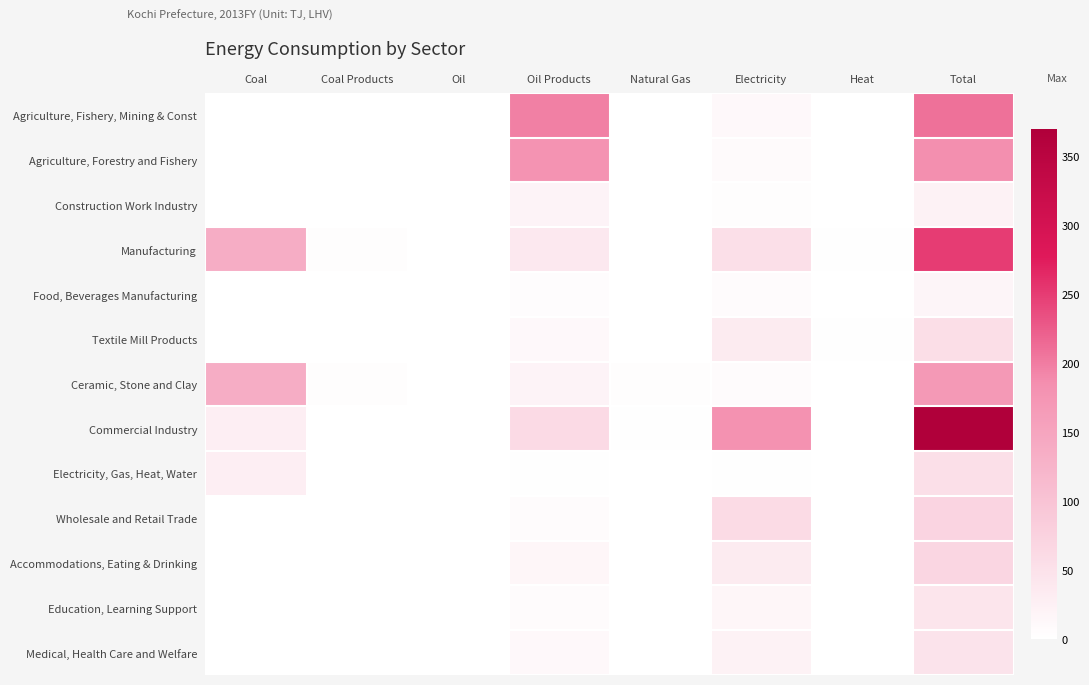

Reading right to left, list all the values displayed in this chart.

Agriculture, Fishery, Mining & Const: Total=208.7	Heat=0.0	Electricity=10.4	Natural Gas=0.0	Oil Products=197.7	Oil=0.0	Coal Products=0.0	Coal=0.0
Agriculture, Forestry and Fishery: Total=186.0	Heat=0.0	Electricity=7.3	Natural Gas=0.0	Oil Products=178.6	Oil=0.0	Coal Products=0.0	Coal=0.0
Construction Work Industry: Total=22.7	Heat=0.0	Electricity=3.1	Natural Gas=0.0	Oil Products=19.1	Oil=0.0	Coal Products=0.0	Coal=0.0
Manufacturing: Total=250.0	Heat=2.3	Electricity=52.8	Natural Gas=0.0	Oil Products=38.2	Oil=0.0	Coal Products=4.2	Coal=136.1
Food, Beverages Manufacturing: Total=16.6	Heat=0.7	Electricity=6.4	Natural Gas=0.4	Oil Products=5.5	Oil=0.0	Coal Products=0.0	Coal=0.0
Textile Mill Products: Total=55.4	Heat=1.5	Electricity=34.1	Natural Gas=0.2	Oil Products=12.9	Oil=0.0	Coal Products=0.0	Coal=0.1
Ceramic, Stone and Clay: Total=169.8	Heat=0.1	Electricity=6.2	Natural Gas=3.7	Oil Products=19.1	Oil=0.0	Coal Products=4.2	Coal=136.0
Commercial Industry: Total=367.9	Heat=0.2	Electricity=180.8	Natural Gas=1.8	Oil Products=61.1	Oil=0.0	Coal Products=0.1	Coal=28.9
Electricity, Gas, Heat, Water: Total=52.1	Heat=0.0	Electricity=2.6	Natural Gas=0.4	Oil Products=1.5	Oil=0.0	Coal Products=0.0	Coal=28.6
Wholesale and Retail Trade: Total=71.0	Heat=0.0	Electricity=59.6	Natural Gas=0.0	Oil Products=5.9	Oil=0.0	Coal Products=0.0	Coal=0.0
Accommodations, Eating & Drinking: Total=68.6	Heat=0.0	Electricity=33.3	Natural Gas=0.0	Oil Products=15.6	Oil=0.0	Coal Products=0.0	Coal=0.0
Education, Learning Support: Total=44.7	Heat=0.1	Electricity=14.7	Natural Gas=0.0	Oil Products=6.9	Oil=0.0	Coal Products=0.0	Coal=0.0
Medical, Health Care and Welfare: Total=47.6	Heat=0.0	Electricity=23.1	Natural Gas=0.0	Oil Products=11.1	Oil=0.0	Coal Products=0.0	Coal=0.0